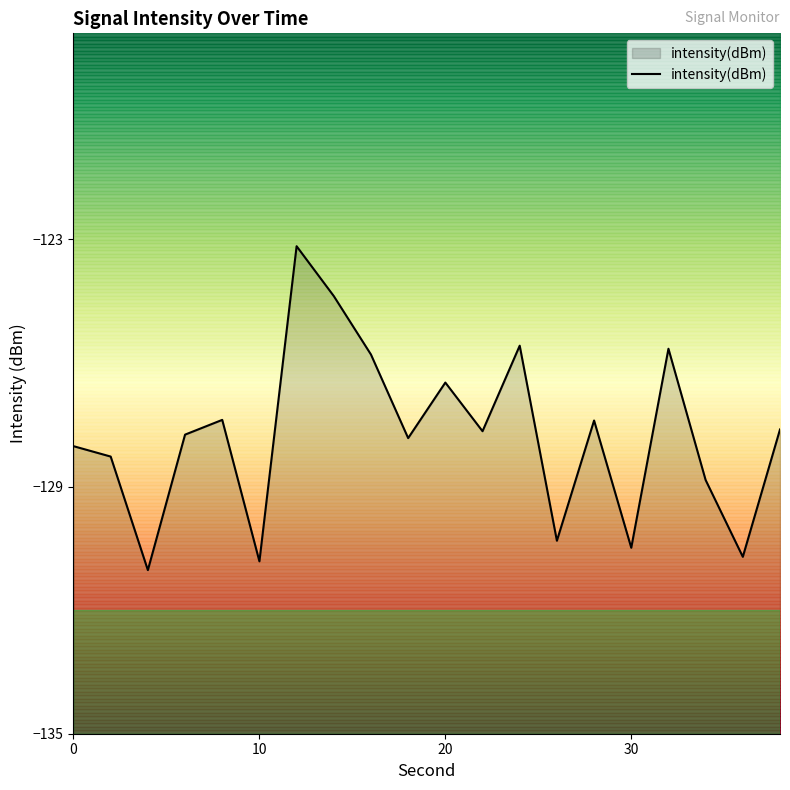

How many interior local peaks (higher than both neighbors) does the data have?

6